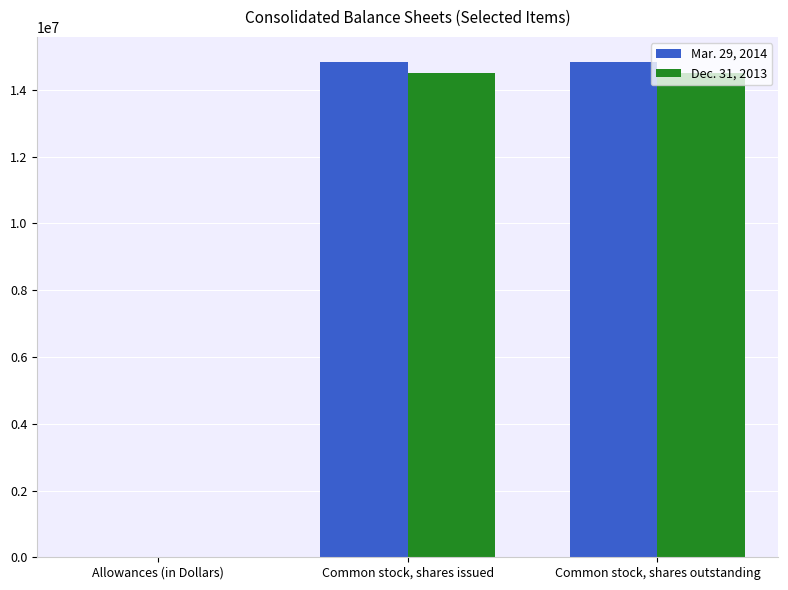

What is the spread (max minus min) of values at Common stock, shares issued?

324606